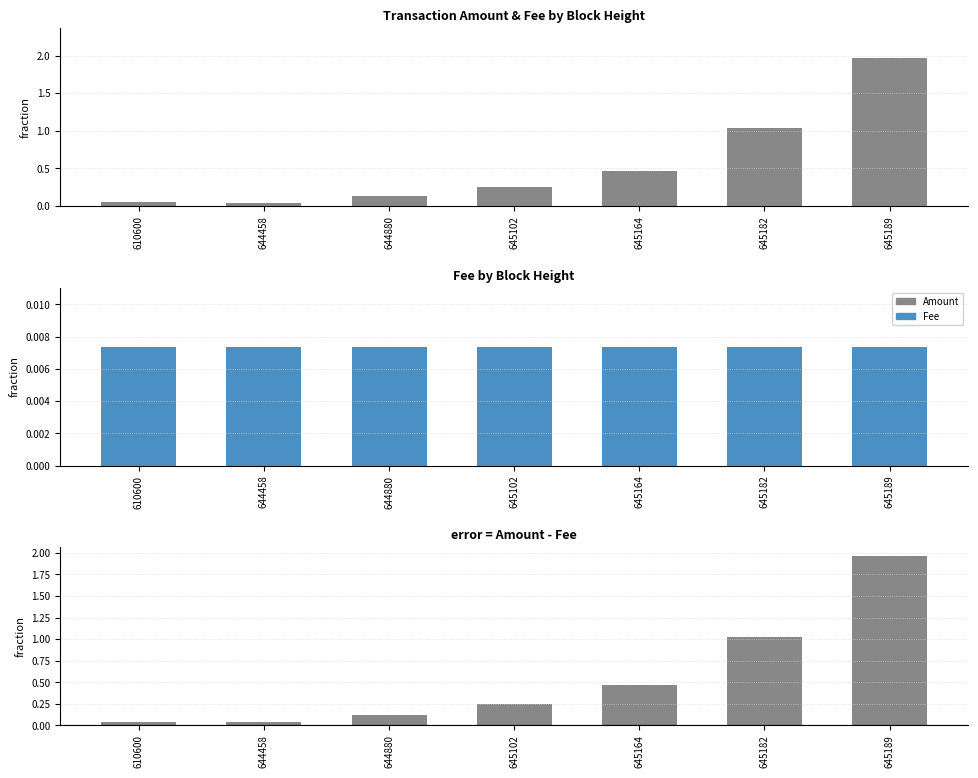

At how many categories does at least one series exceed 1?

2